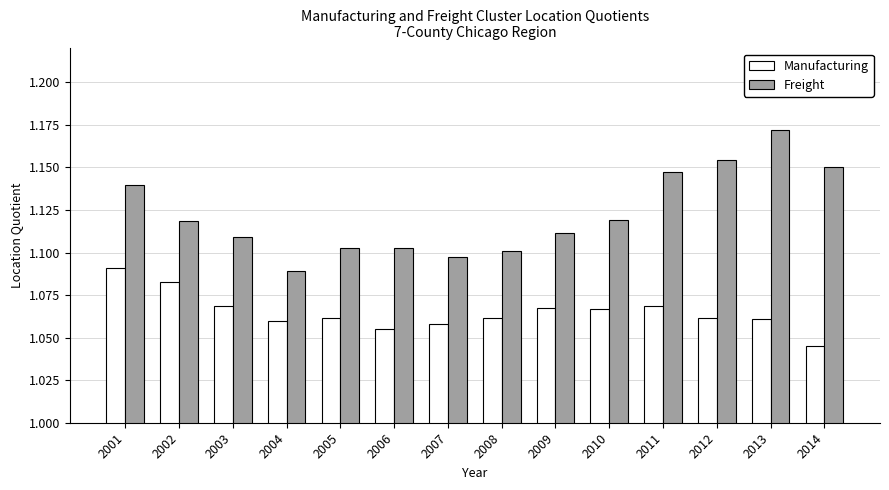

What is the difference between the highest and lowest values at 2014?

0.1